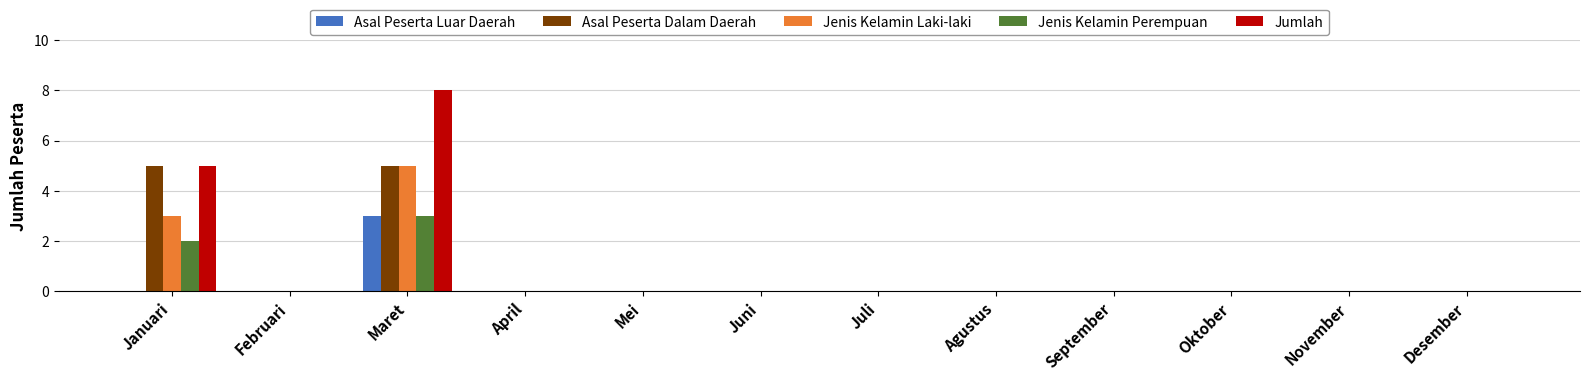

What is the average value of the Jumlah series?

1